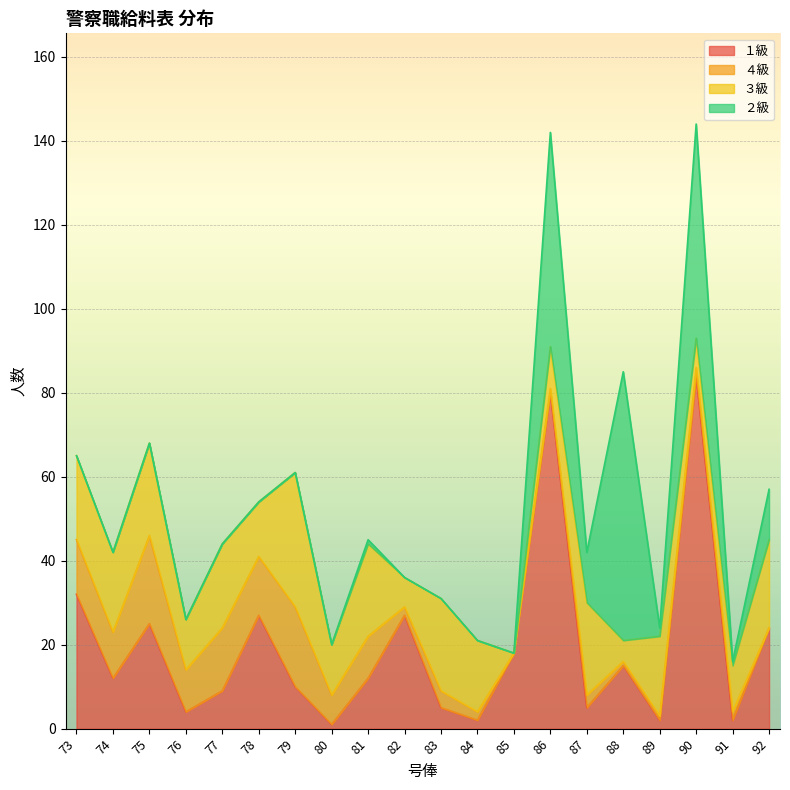

What are all the series names shown in the legend?

１級, ４級, ３級, ２級